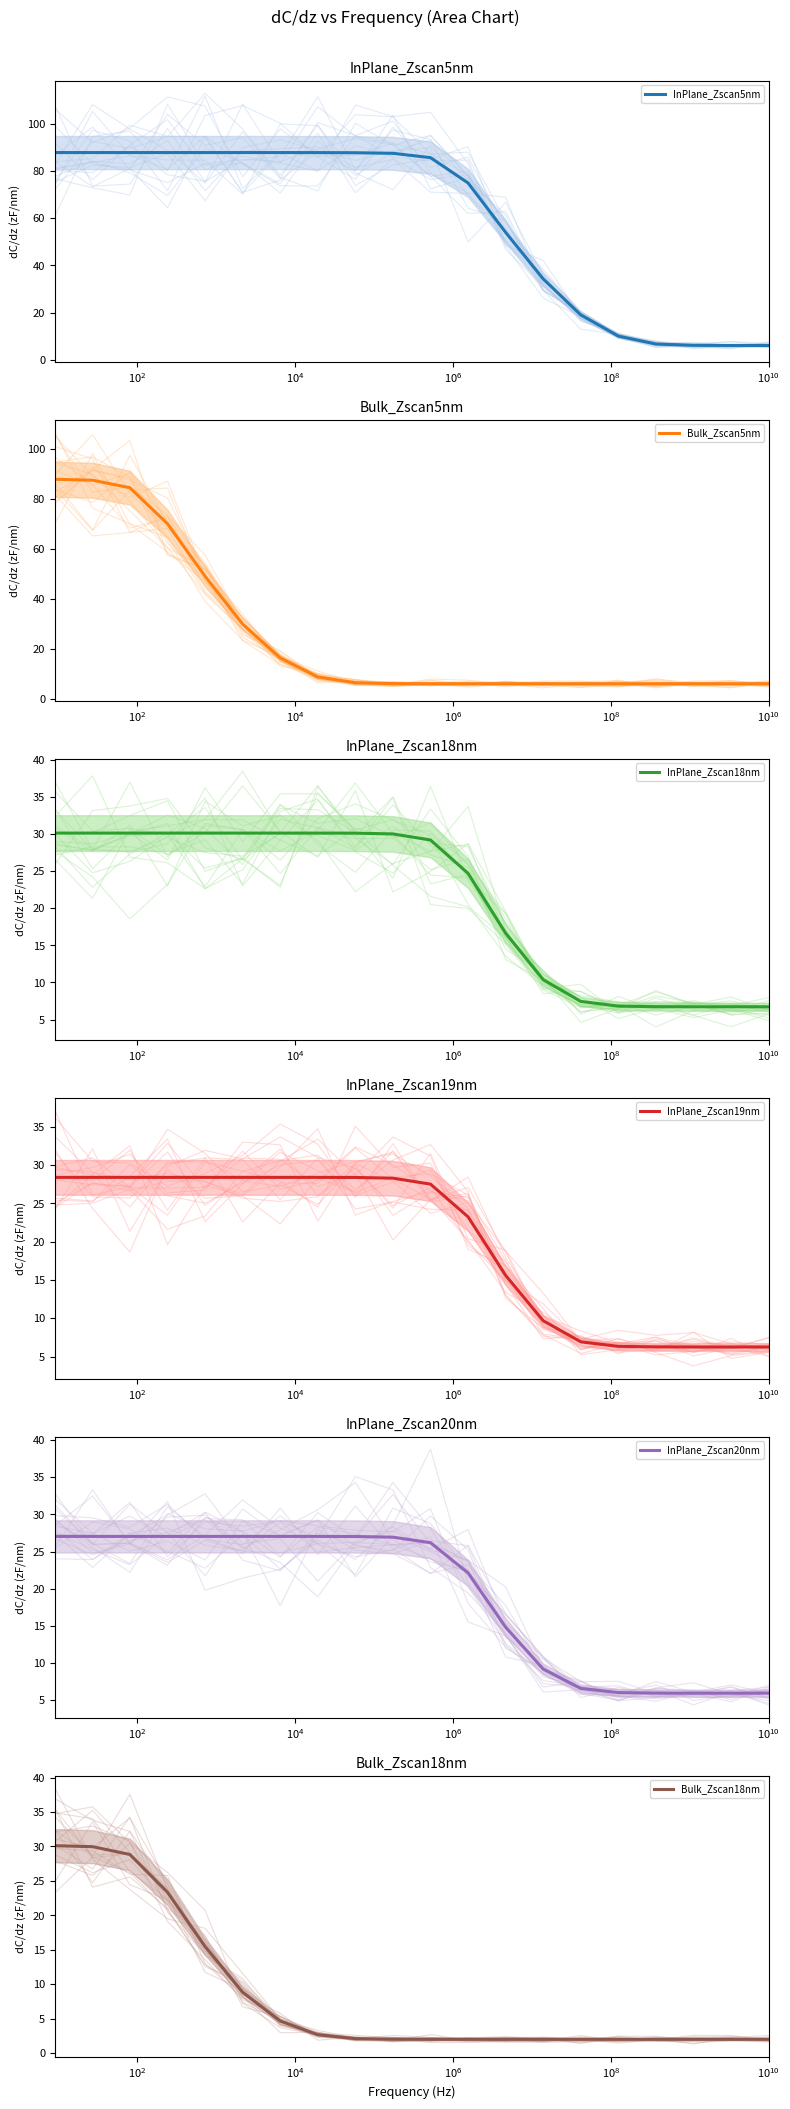

At 41595600, list the series in order from largest to smallest.

InPlane_Zscan5nm, InPlane_Zscan18nm, InPlane_Zscan19nm, InPlane_Zscan20nm, Bulk_Zscan5nm, Bulk_Zscan18nm